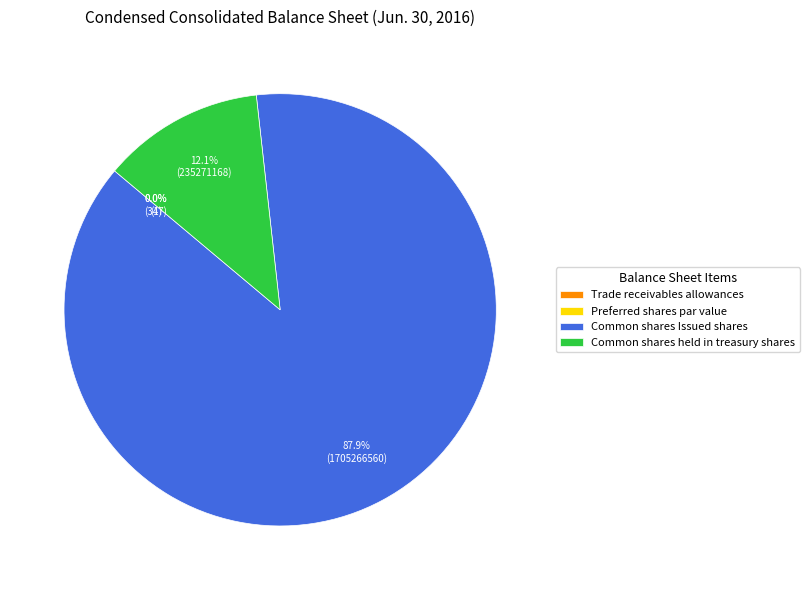

Count the number of slices in the pie.

4